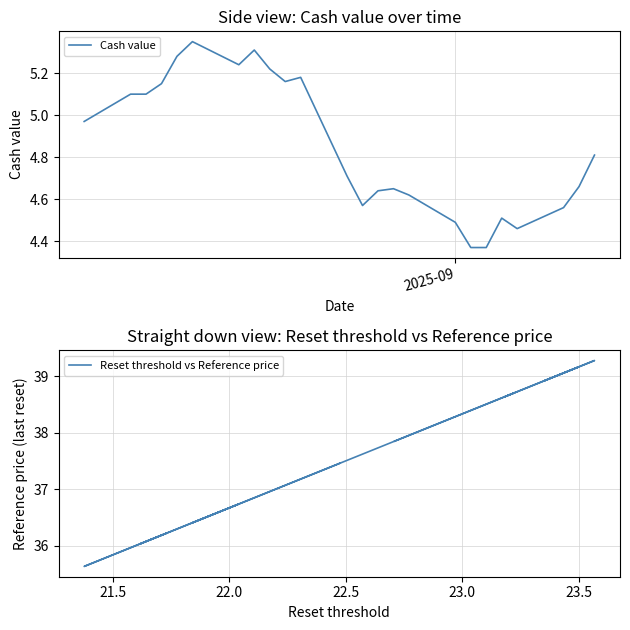

What is the difference between the maximum and minimum values in the Cash value series?

1.0